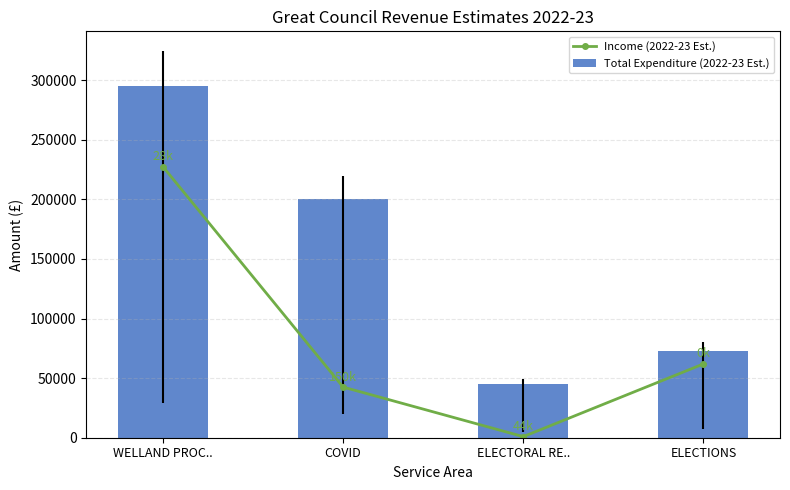

Which label corresponds to the largest value in the chart?

WELLAND PROC..